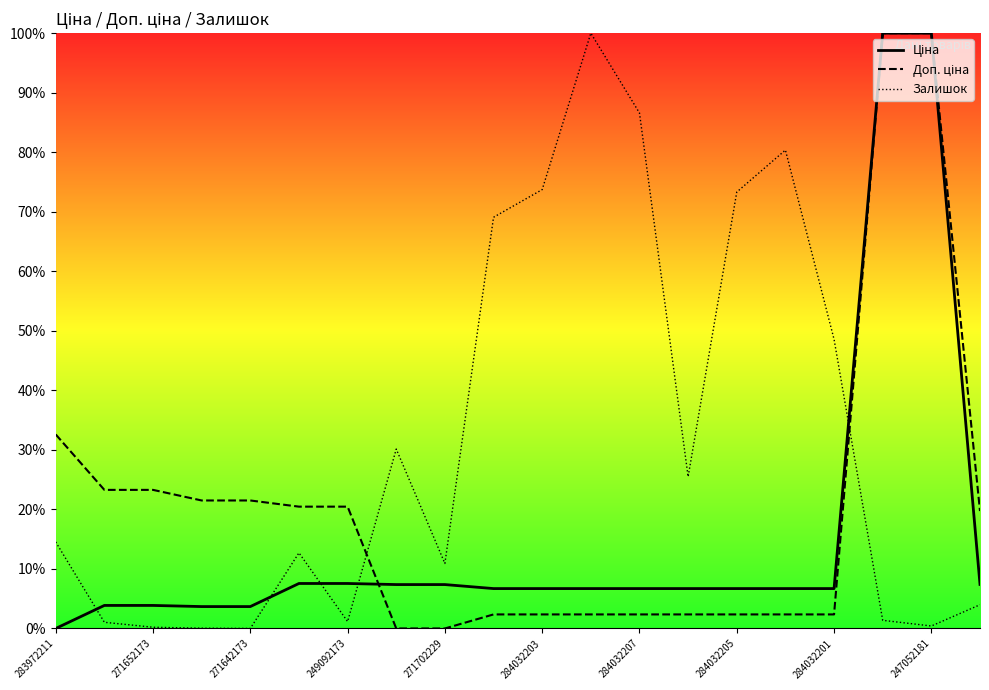

What are all the series names shown in the legend?

Ціна, Доп. ціна, Залишок